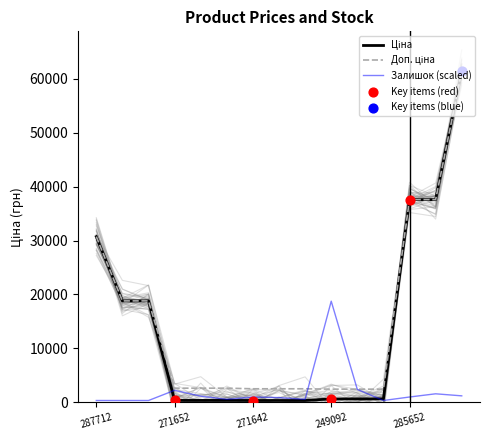

Which series has the largest total across all categories?

Доп. ціна